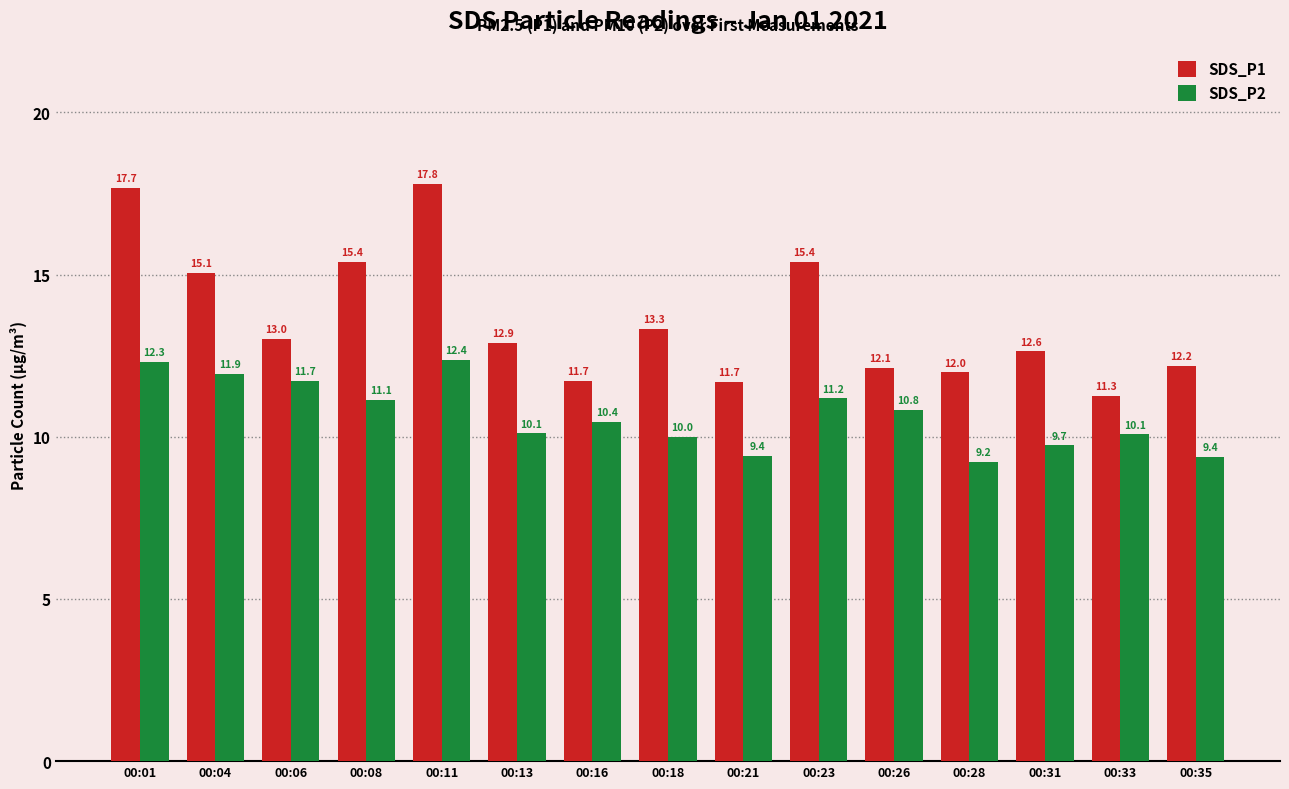

What is the spread (max minus min) of values at 00:18?

3.3